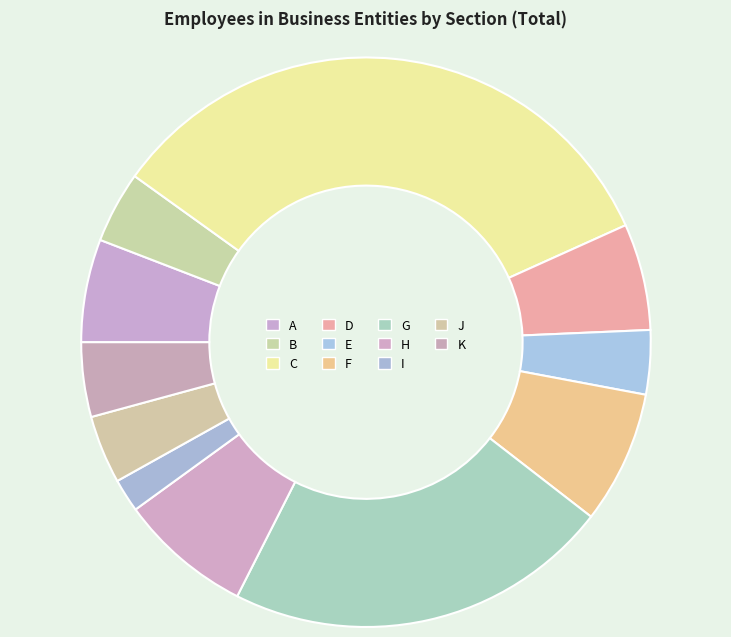

How many segments does this pie chart have?

11